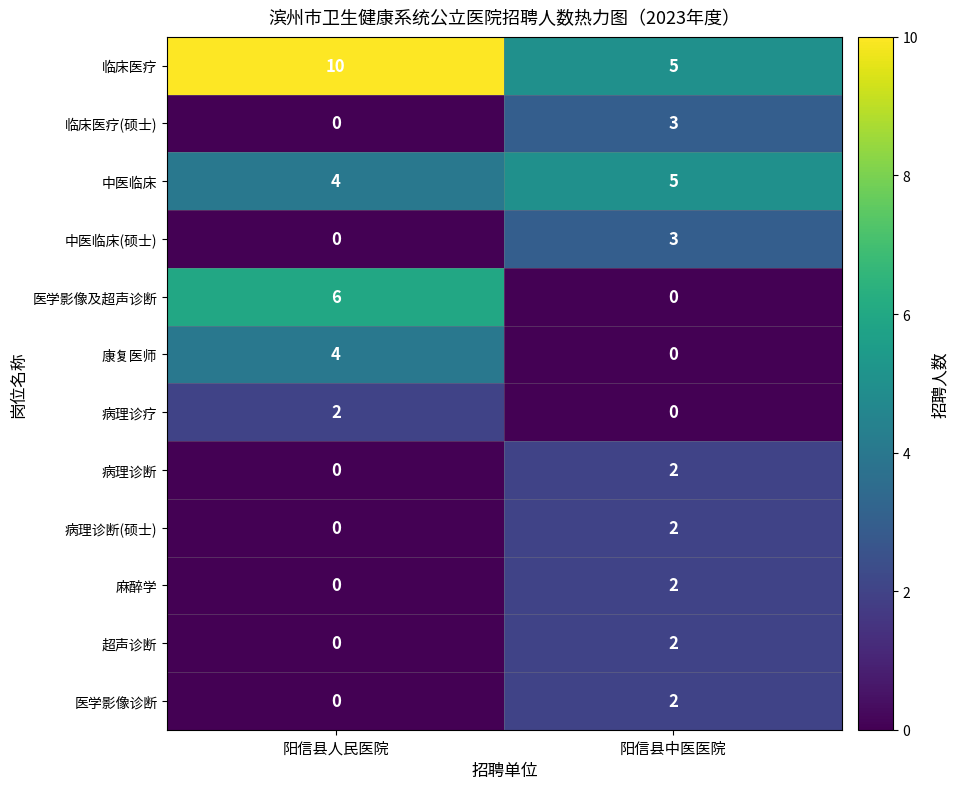

Which label corresponds to the largest value in the chart?

阳信县人民医院